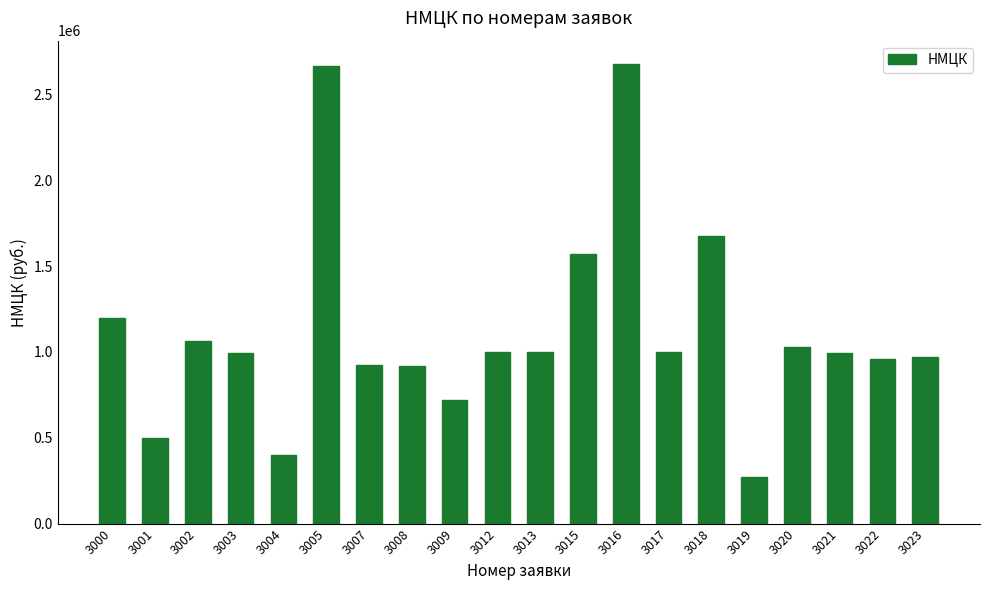

What is the value of the 20th bar from the left?

970649.0